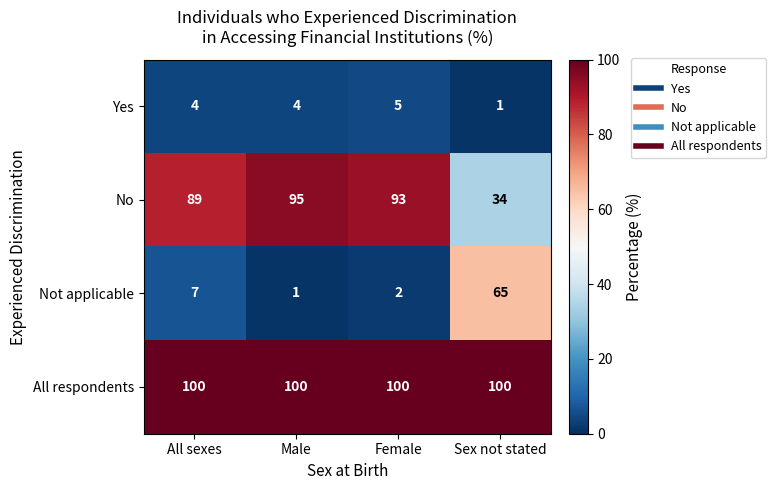

What is the difference between the maximum and minimum values in the Yes series?

4